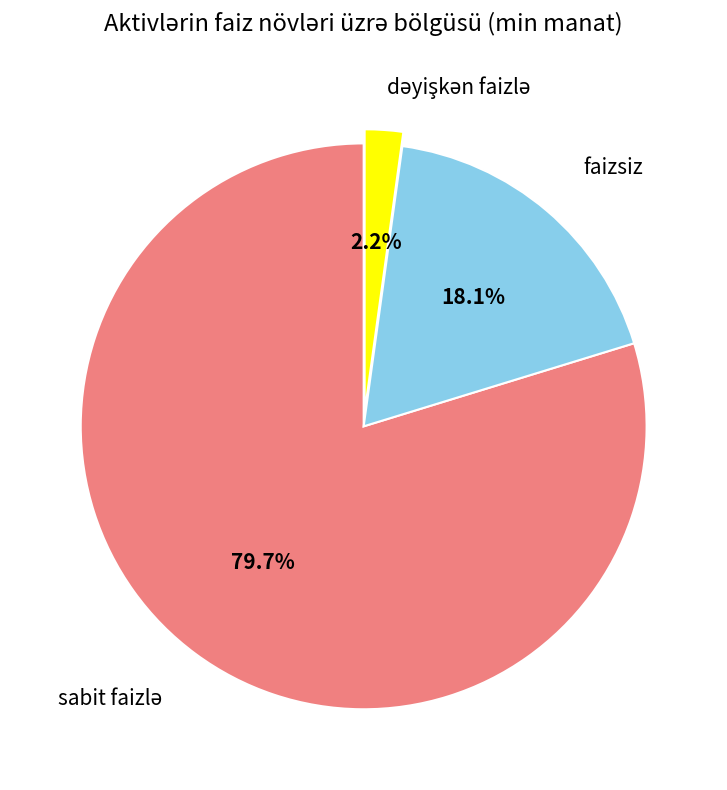

How many slices are in this pie chart?

3